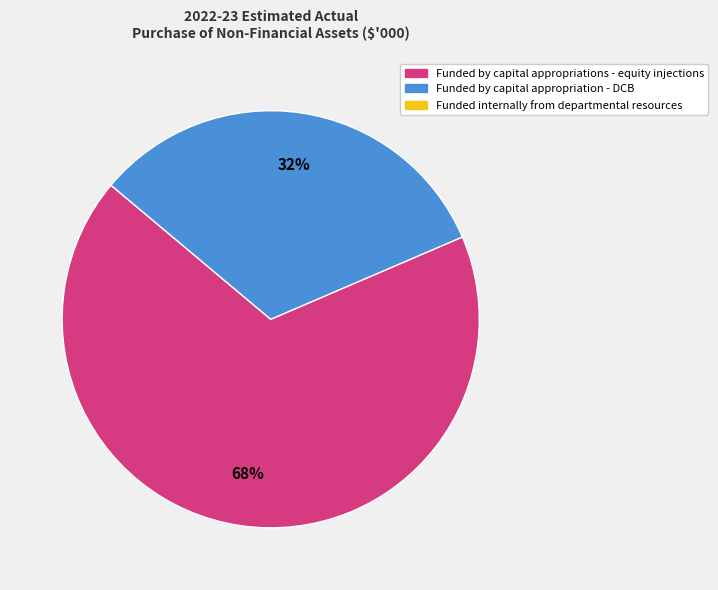

To the nearest percent, what is the average slice percentage?

50%